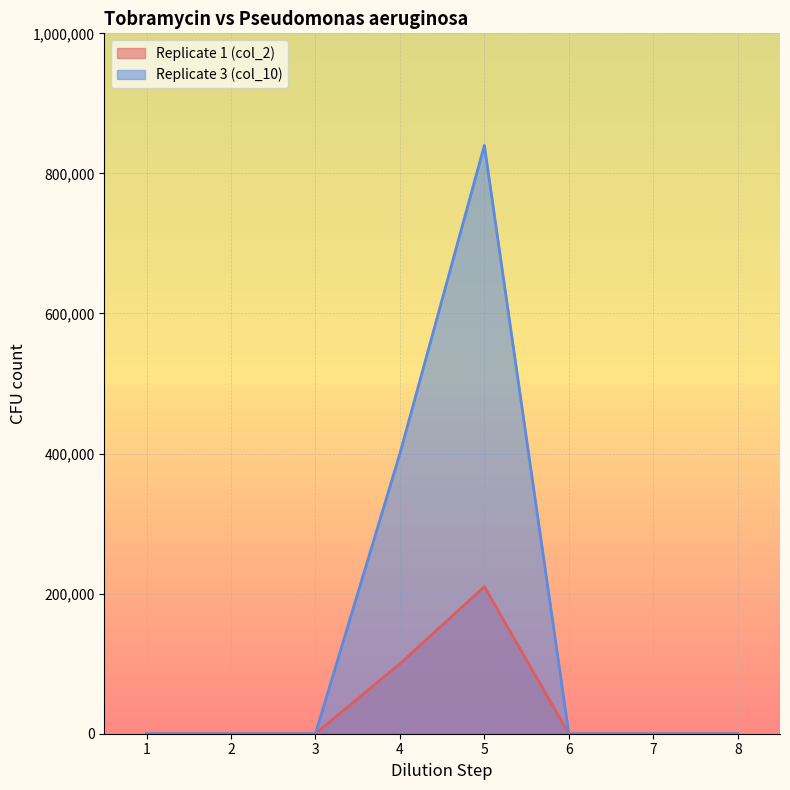

Reading left to right, transcribe all the data shown in this chart.

Replicate 1 (col_2): 0	0	0	100000	210000	0	0	0
Replicate 3 (col_10): 0	0	0	400000	840000	0	0	0